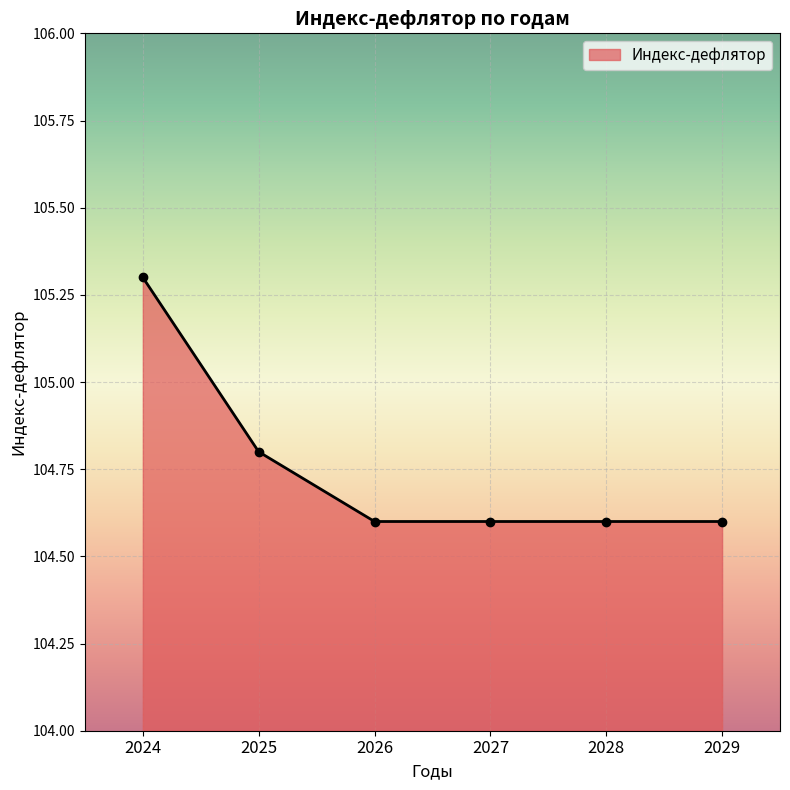

What is the maximum value shown in the chart?

105.3